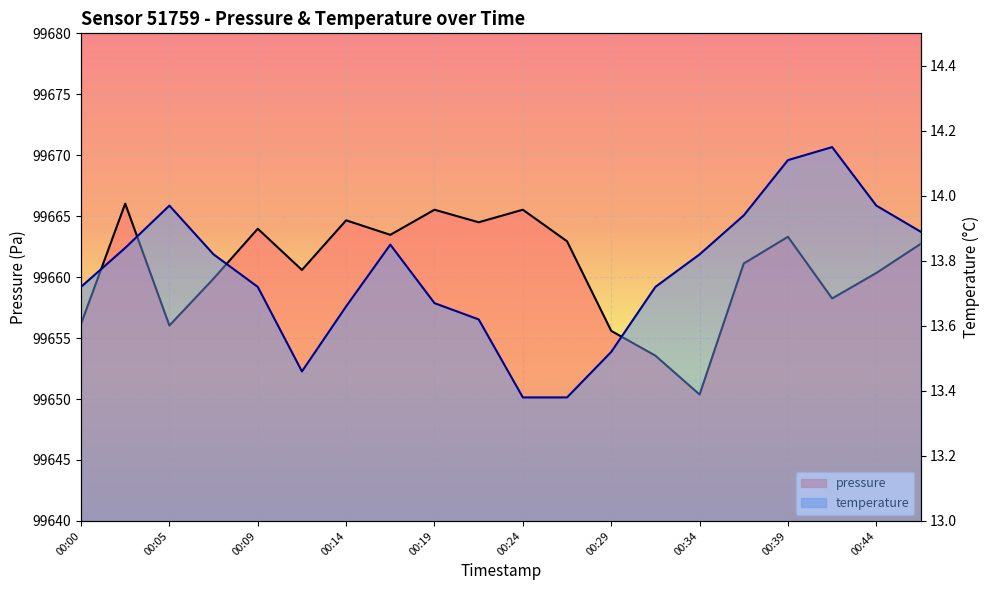

Which series has the widest spread of values?

pressure